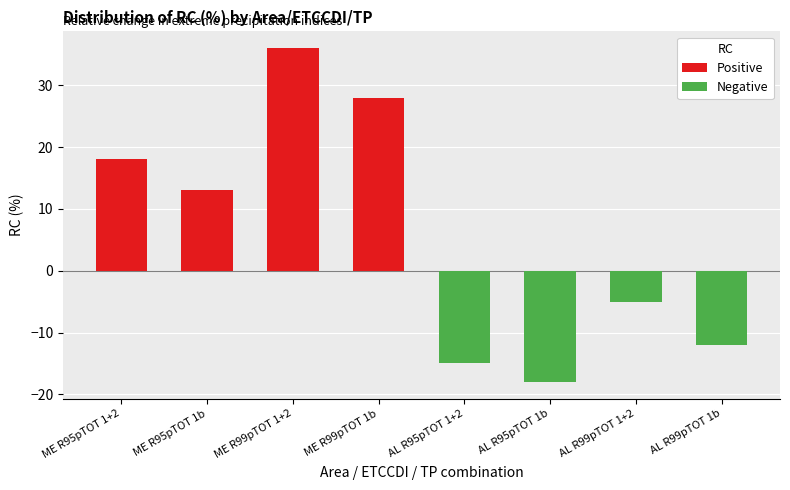

Which category has the lowest value across all series?

AL R95pTOT 1b